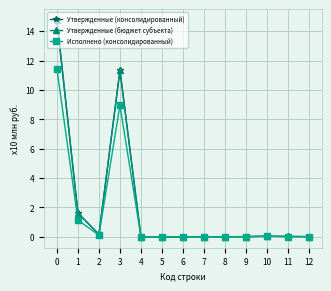

Is the value of Утвержденные (бюджет субъекта) at 3 greater than the value of Утвержденные (консолидированный) at 10?

Yes